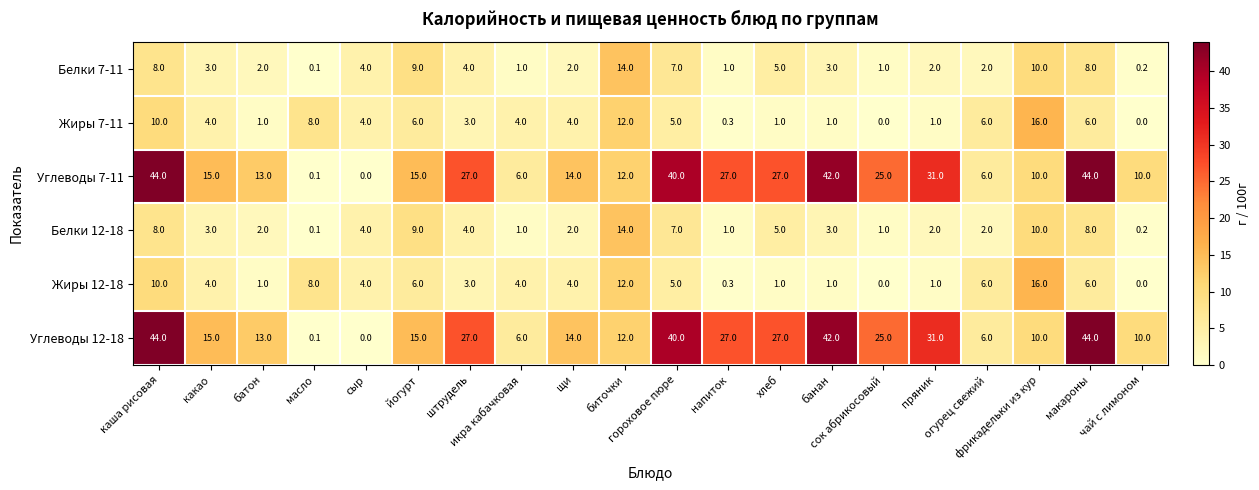

What is the maximum value for Углеводы 12-18?

44.0